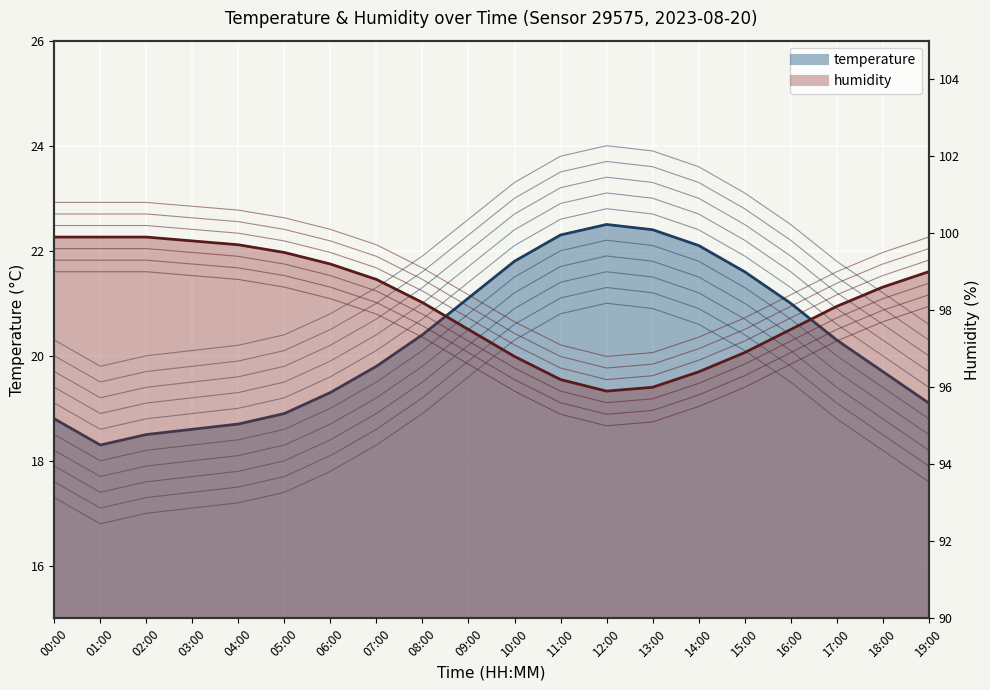

Where does the temperature series first go above 20?

08:00